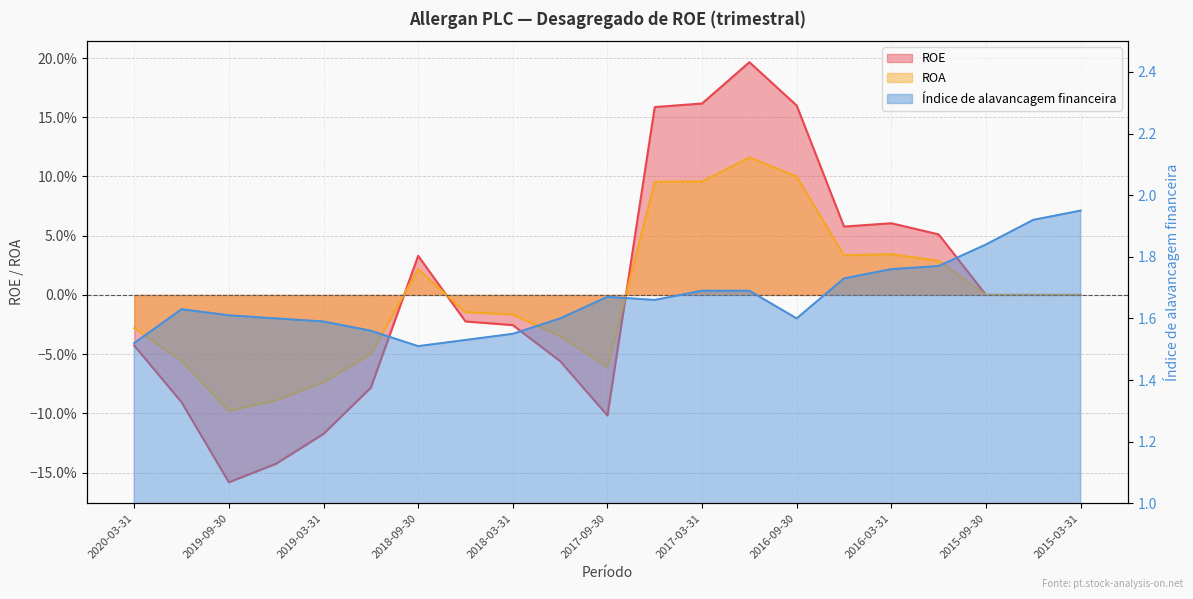

How many values in the ROE series exceed 0?

8